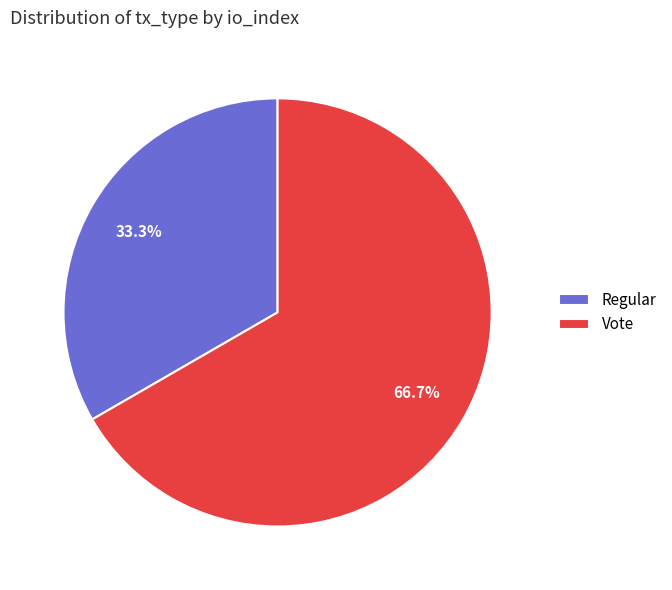

Between Regular and Vote, which is larger?

Vote